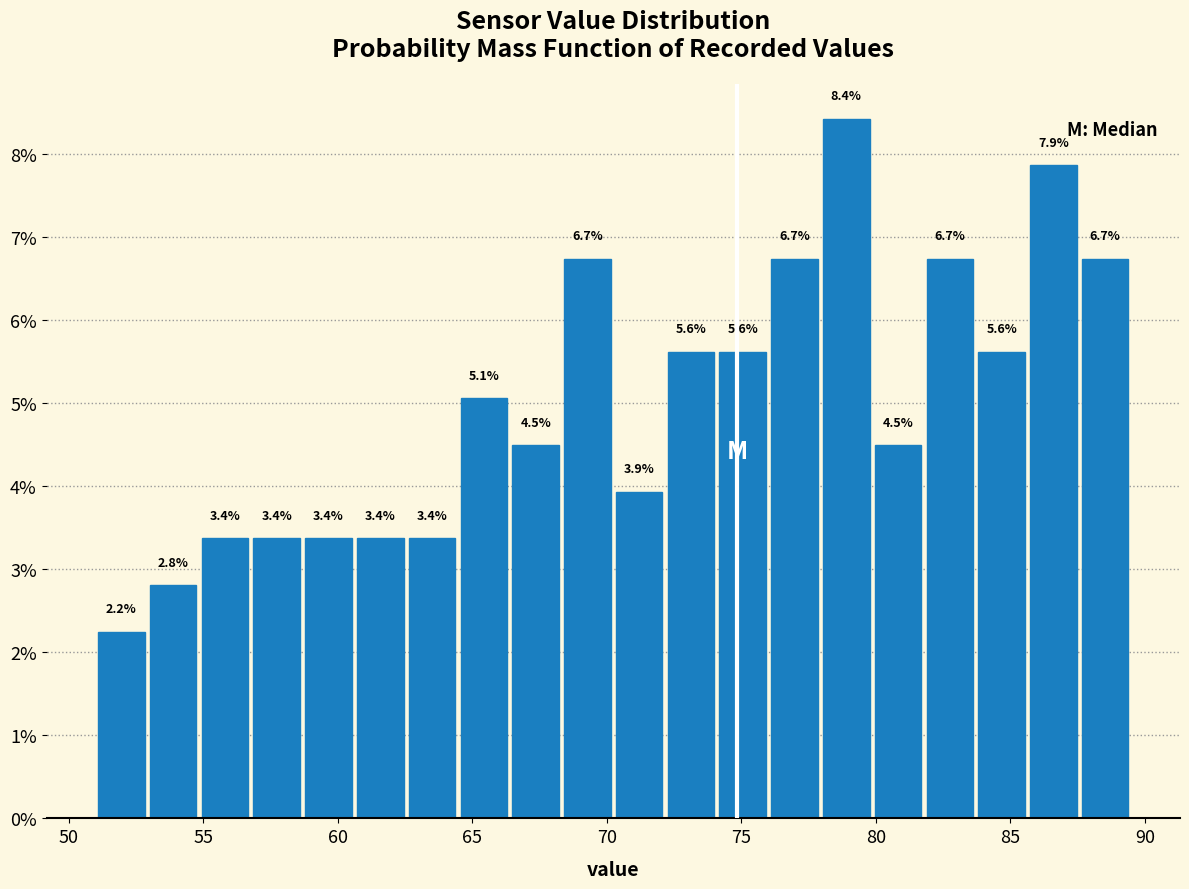

Around what value on the x-axis is the tallest bar? Give the approximate position of its centre, as read against the axis.

79.0